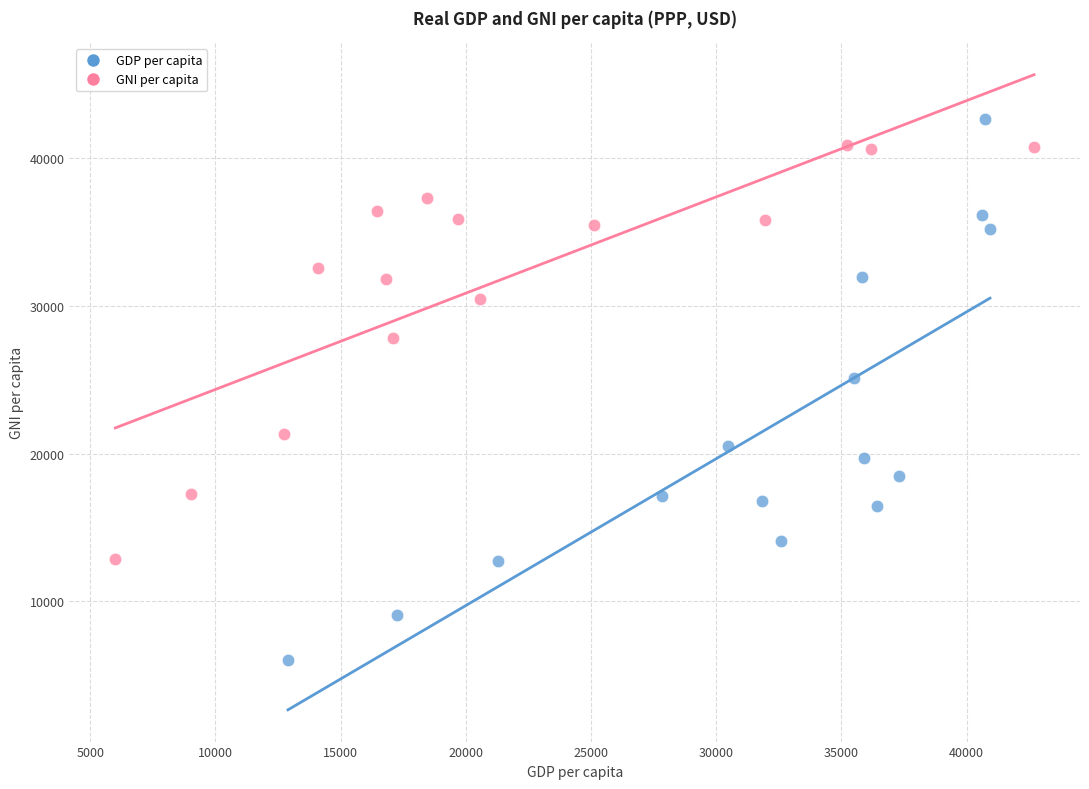

Which series reaches the minimum Y coordinate?

GDP per capita